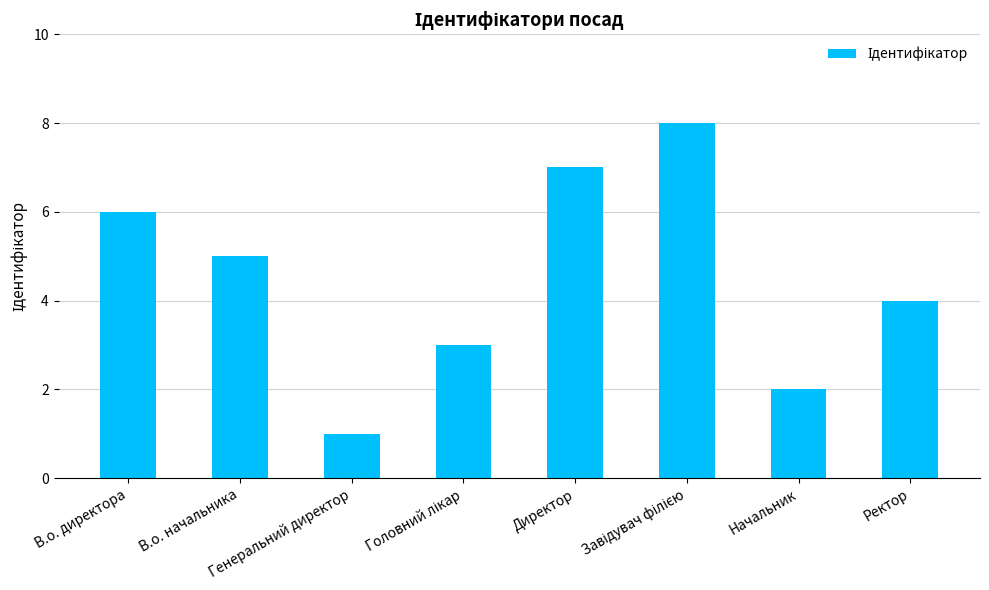

What is the sum of all values?

36